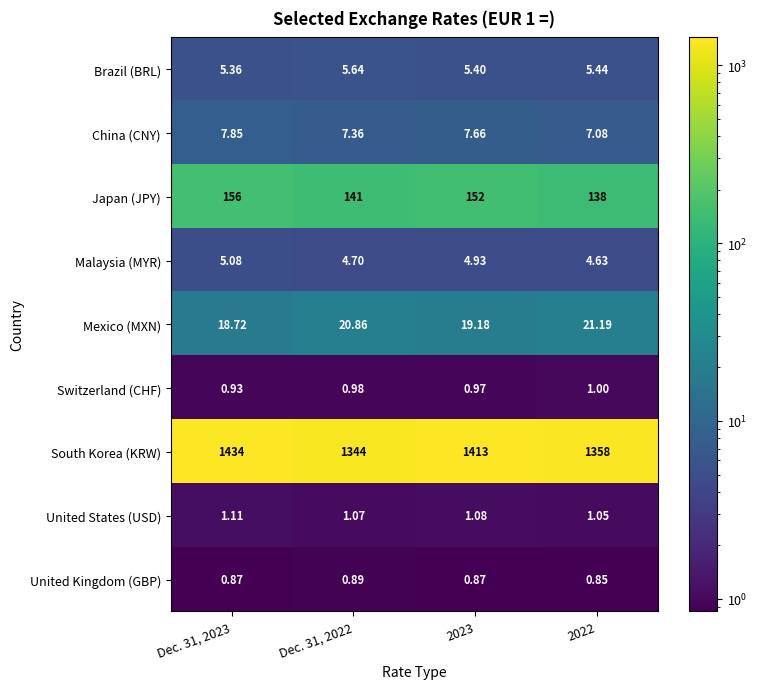

Which series changed the most between Dec. 31, 2022 and 2023?

South Korea (KRW)